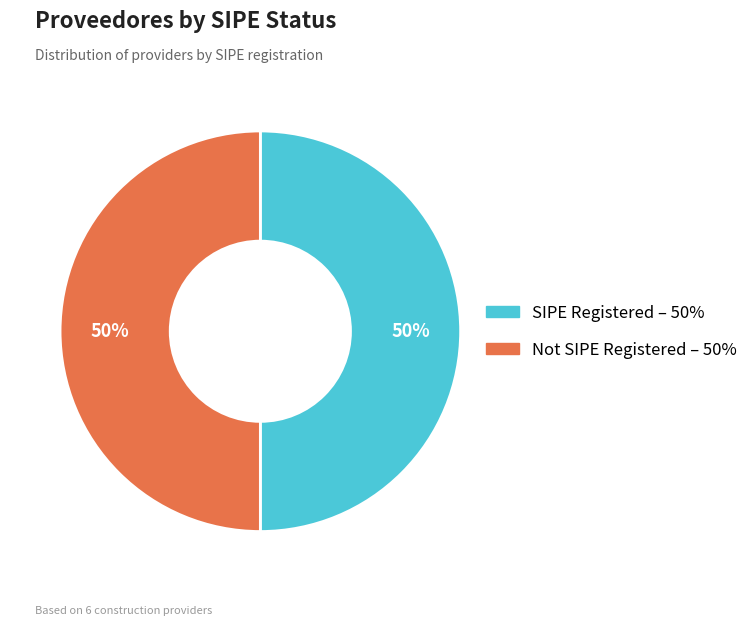

How many segments does this pie chart have?

2